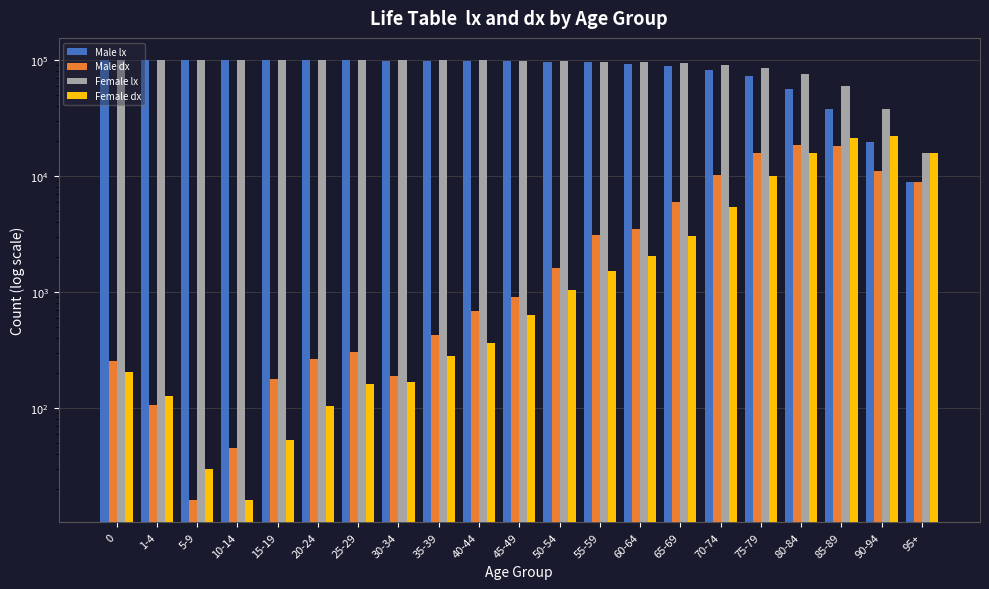

What is the difference between the highest and lowest values at 15-19?

99573